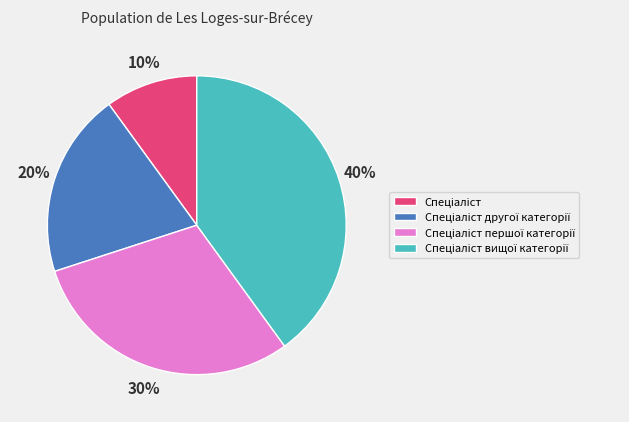

To the nearest percent, what is the difference between the largest and smallest slice percentages?

30%